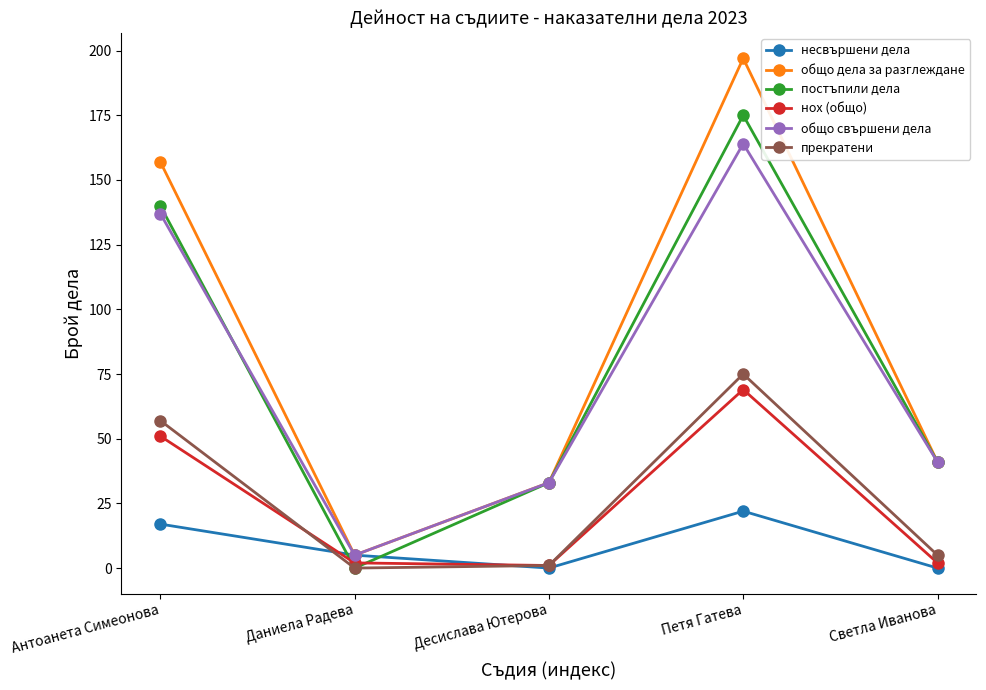

List the labels in order of постъпили дела value, largest first.

Петя Гатева, Антоанета Симеонова, Светла Иванова, Десислава Ютерова, Даниела Радева